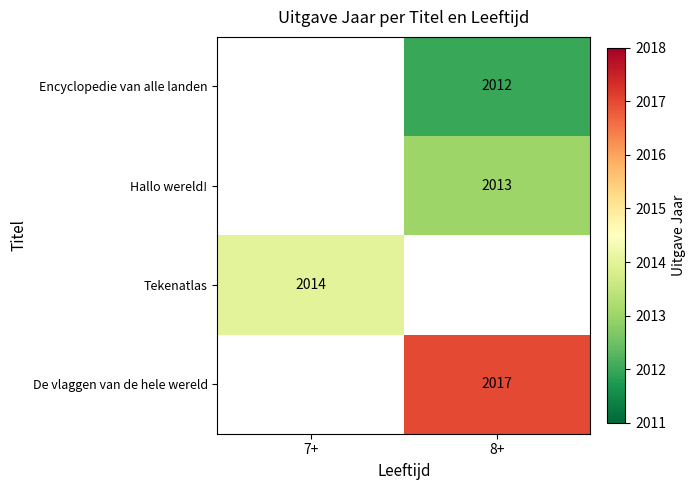

The value of De vlaggen van de hele wereld at 8+ is 3469. True or false?

False